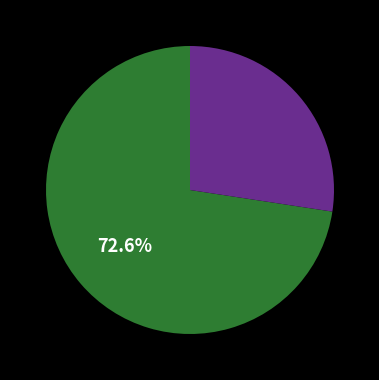

Is there a majority slice in this chart?

Yes